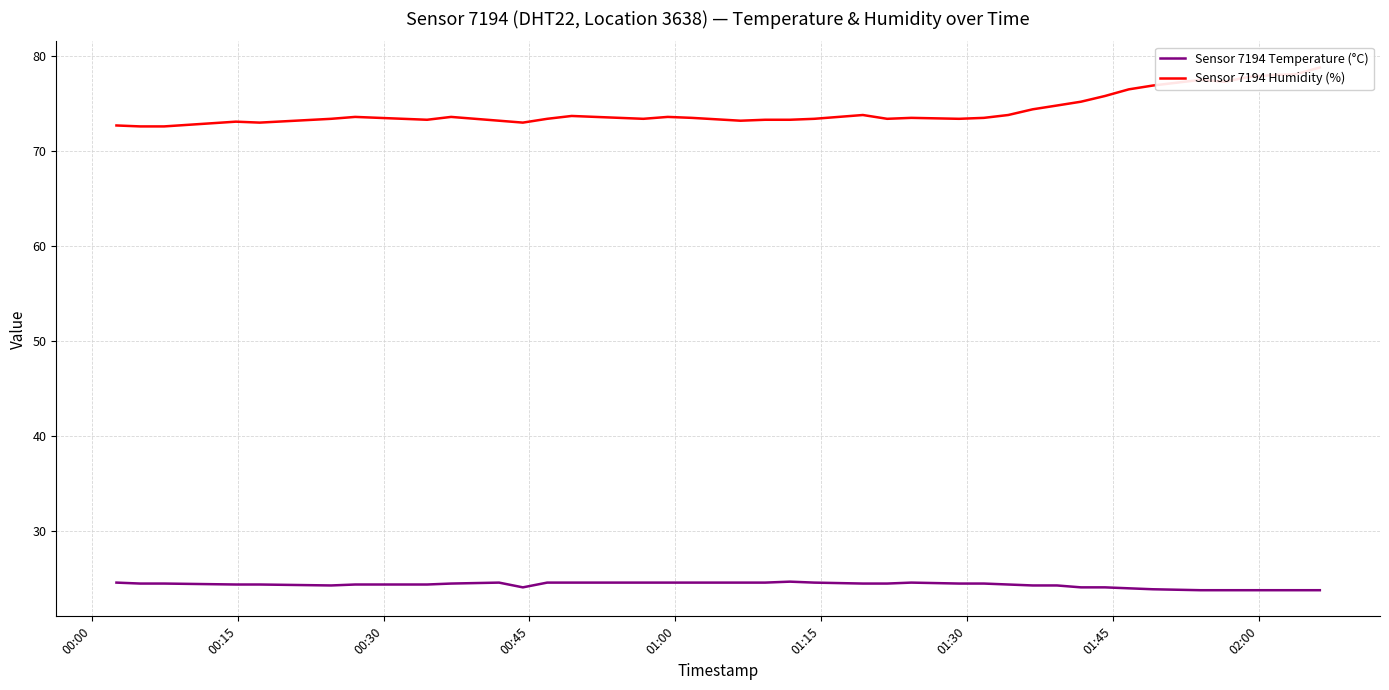

How many series are shown in this chart?

2